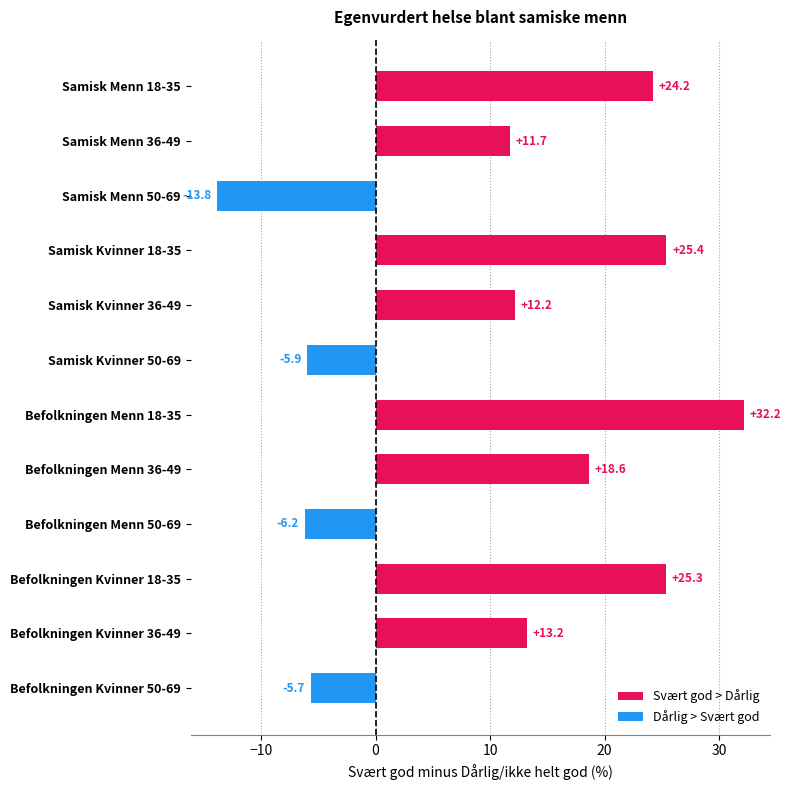

Rank the categories by value from lowest to highest.

Samisk Menn 50-69, Befolkningen Menn 50-69, Samisk Kvinner 50-69, Befolkningen Kvinner 50-69, Samisk Menn 36-49, Samisk Kvinner 36-49, Befolkningen Kvinner 36-49, Befolkningen Menn 36-49, Samisk Menn 18-35, Befolkningen Kvinner 18-35, Samisk Kvinner 18-35, Befolkningen Menn 18-35